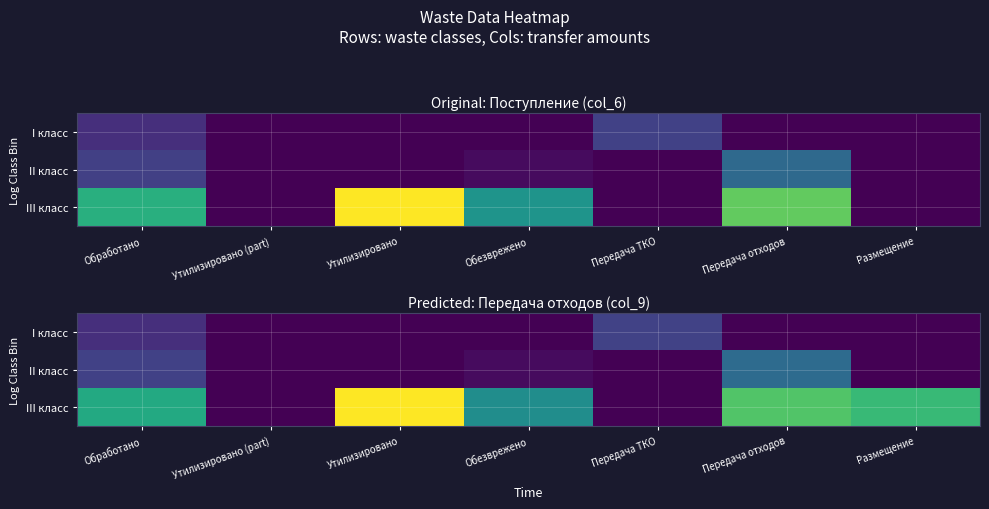

At Размещение, list the series in order from smallest to largest.

I класс, II класс, III класс